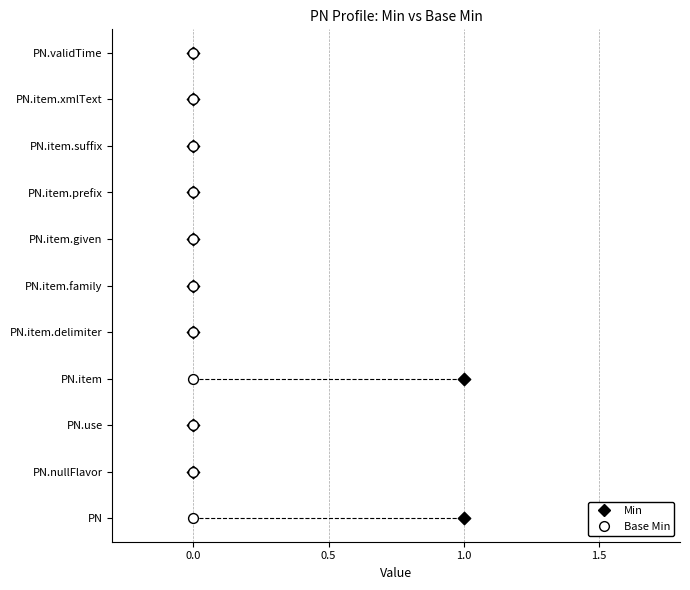

What are all the series names shown in the legend?

Min, Base Min